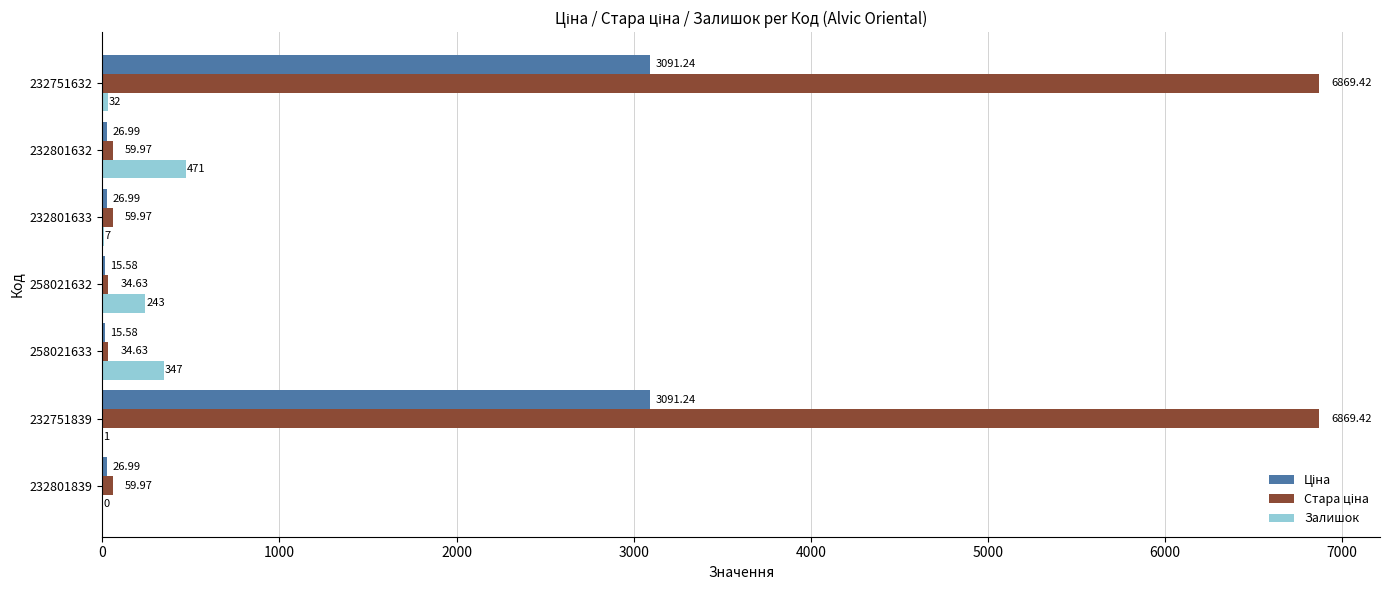

At which category is the sum across all series the highest?

232751632